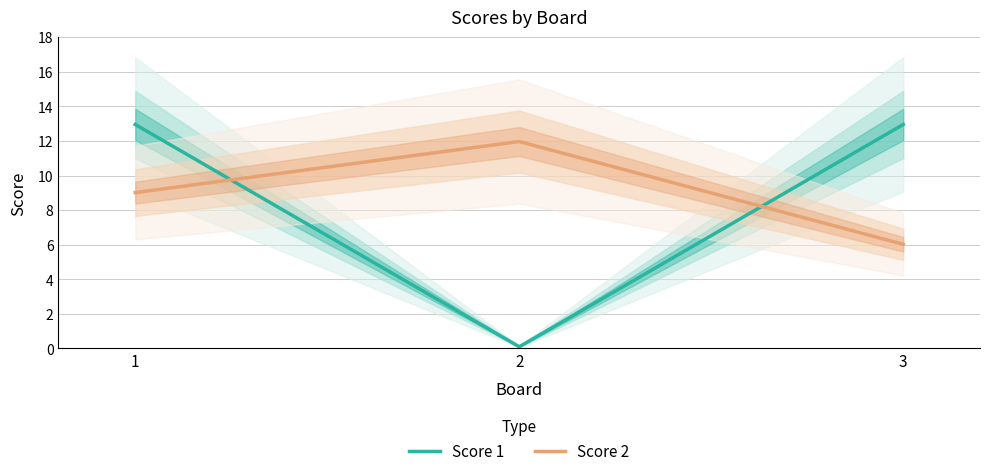

What is the value of the Score 1 point at the 2nd from the left?

0.1